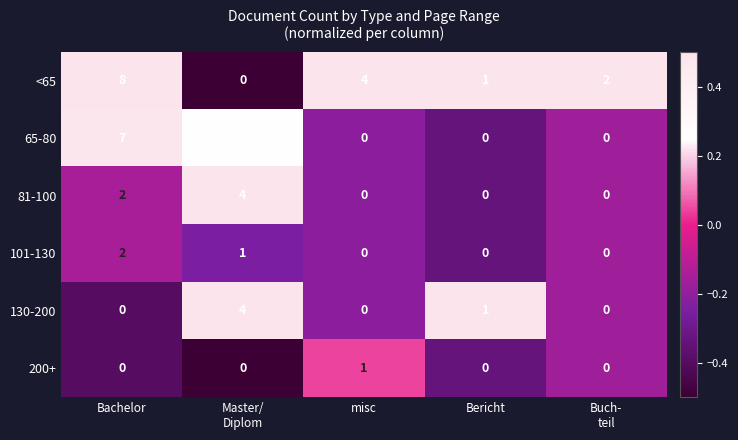

Count the number of data series in this chart.

6